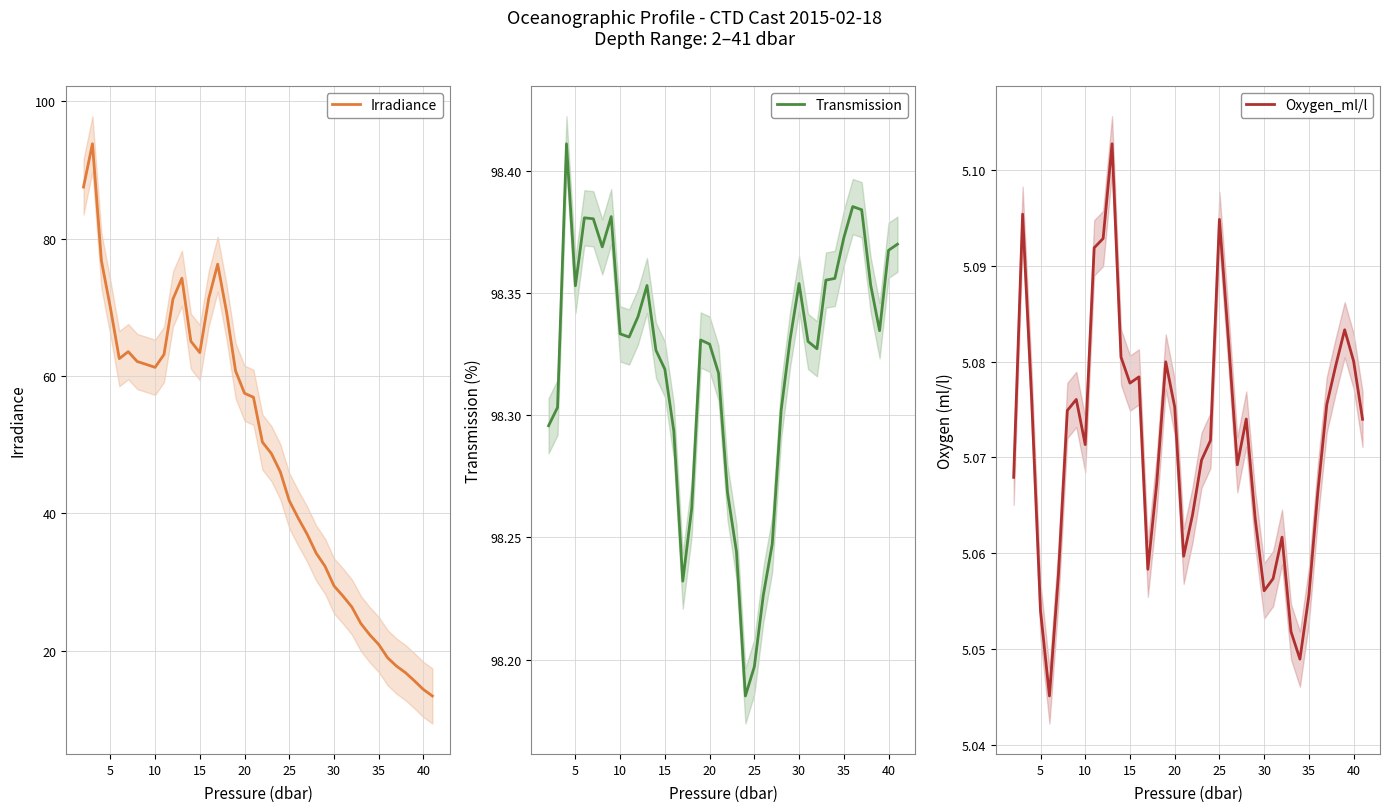

Is it true that Irradiance equals 8.1 at 38?

False